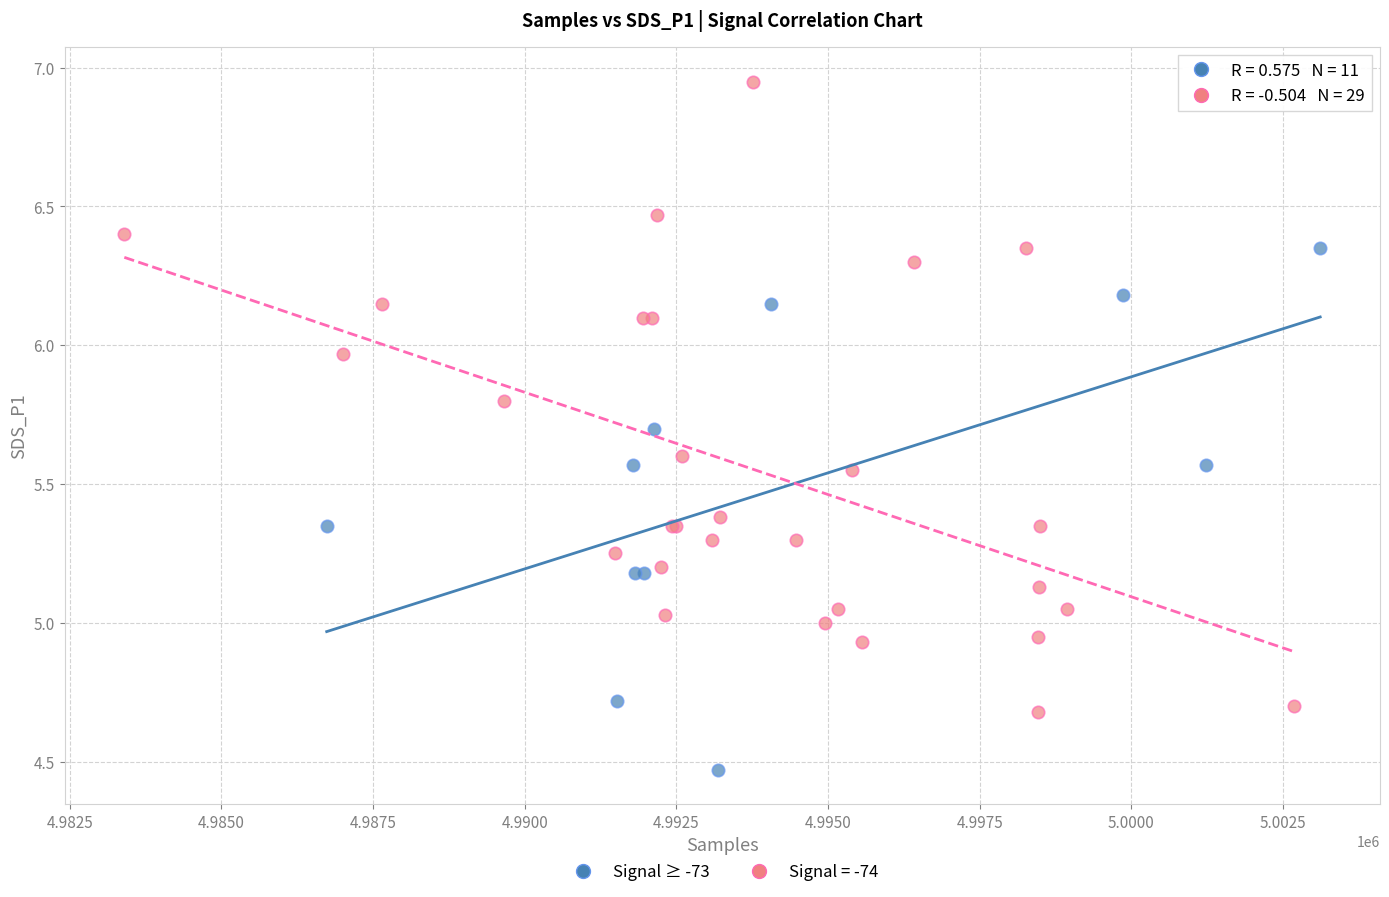

Which series contains the highest Y value?

Signal = -74